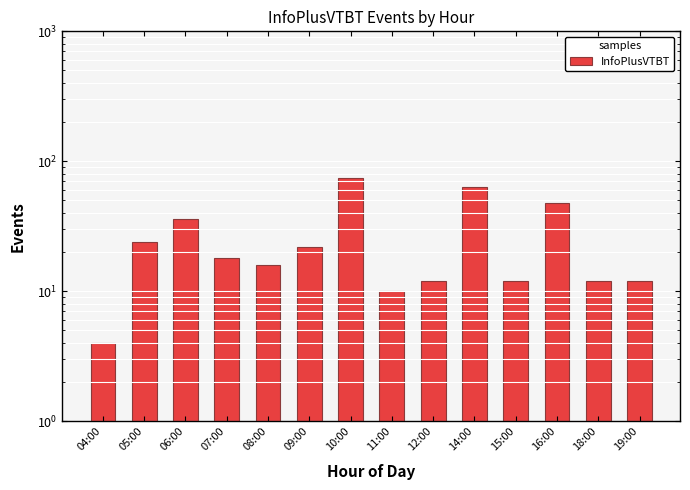

What is the label of the 12th bar from the left?

16:00